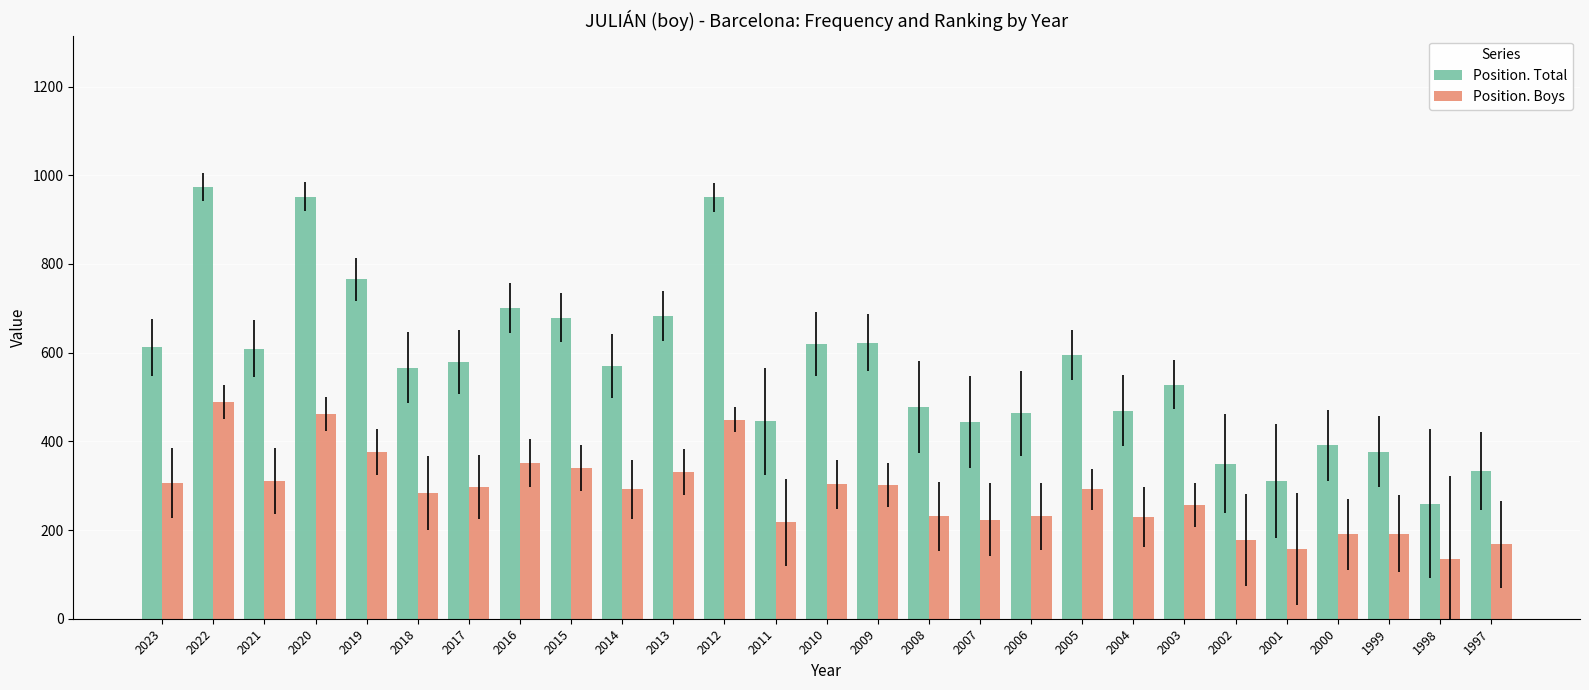

Which series has the largest total across all categories?

Position. Total